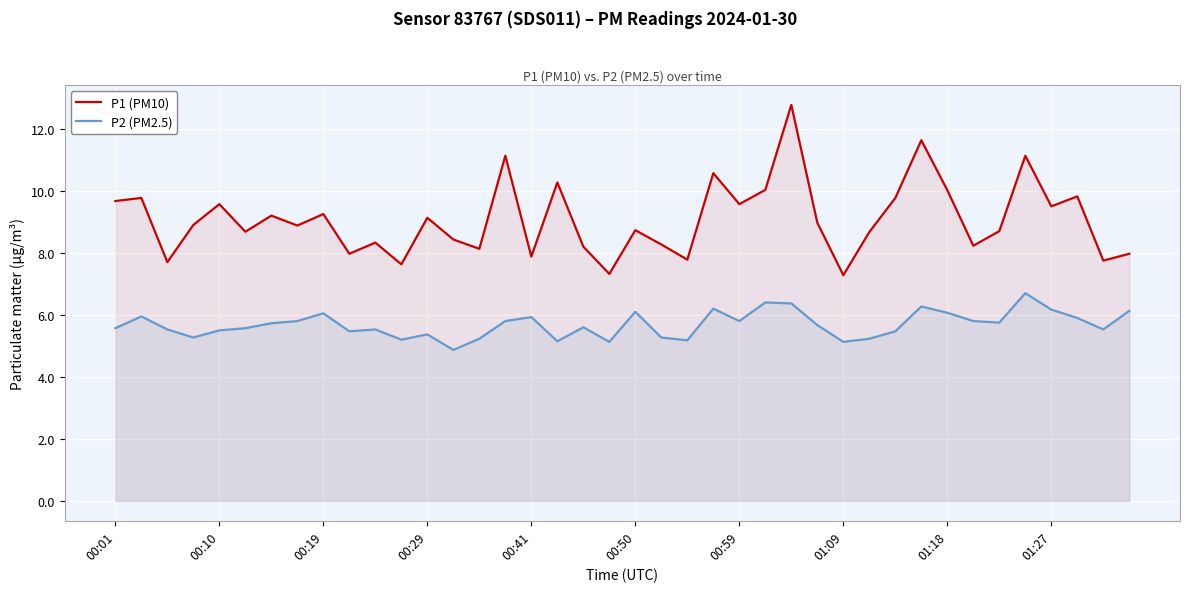

How many lines are shown in the chart?

2